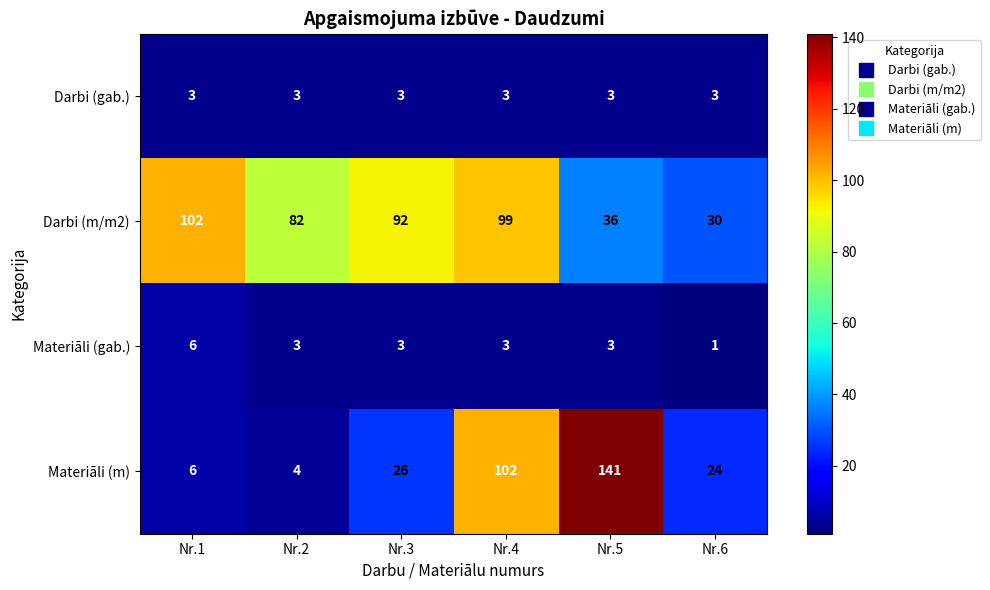

True or false: Materiāli (gab.) has a value of 0 at Nr.6.

False